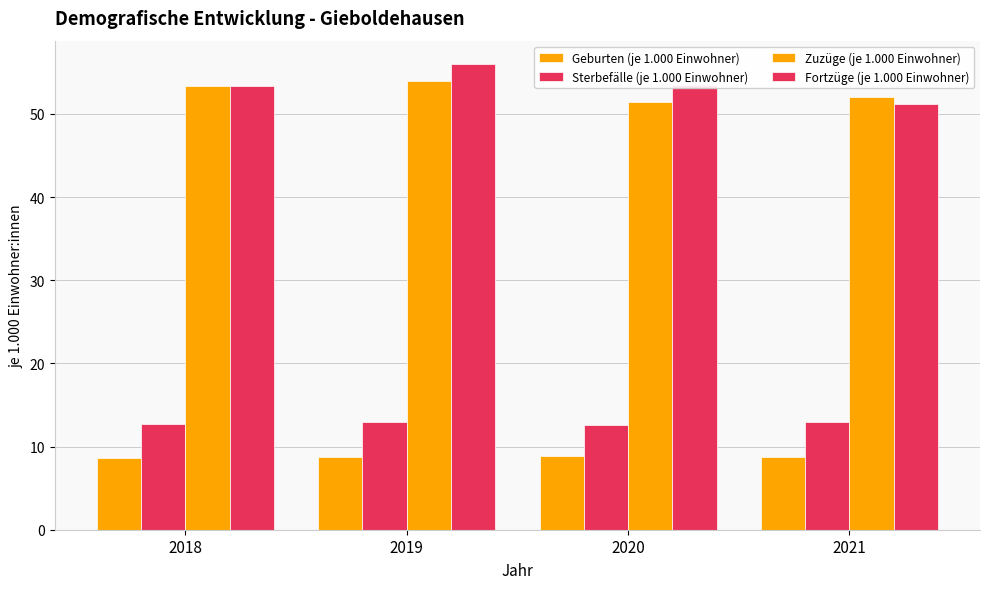

How many groups of bars are there?

4